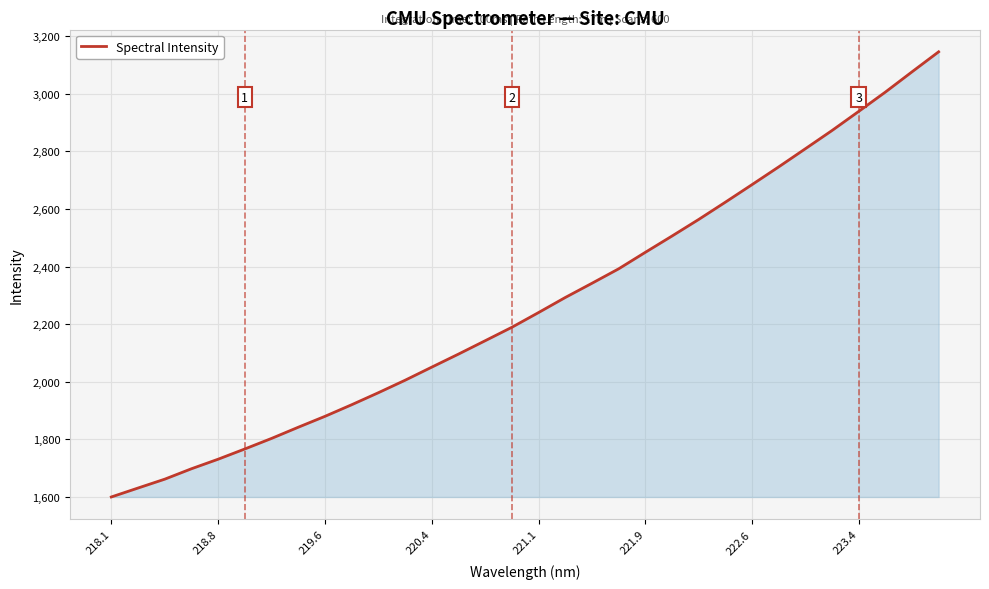

What is the sum of all values?

72663.5